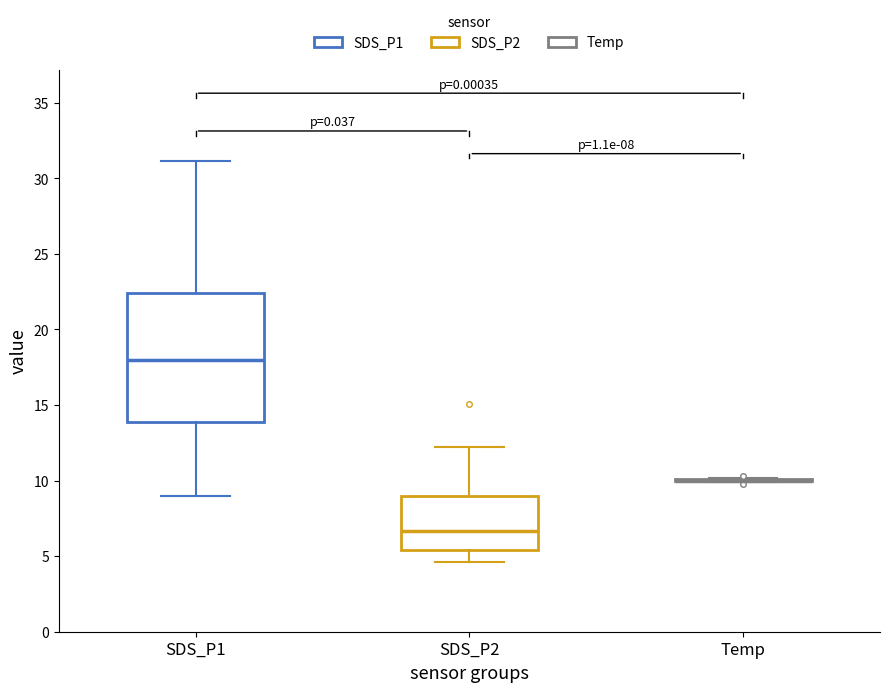

Which box is the tallest, from its lower edge to its upper edge?

SDS_P1